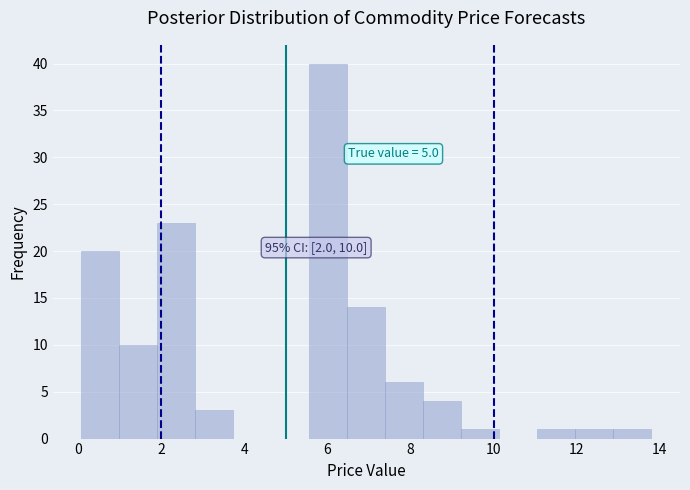

Over which range of the x-axis is the bar tallest?

5.6 to 6.4